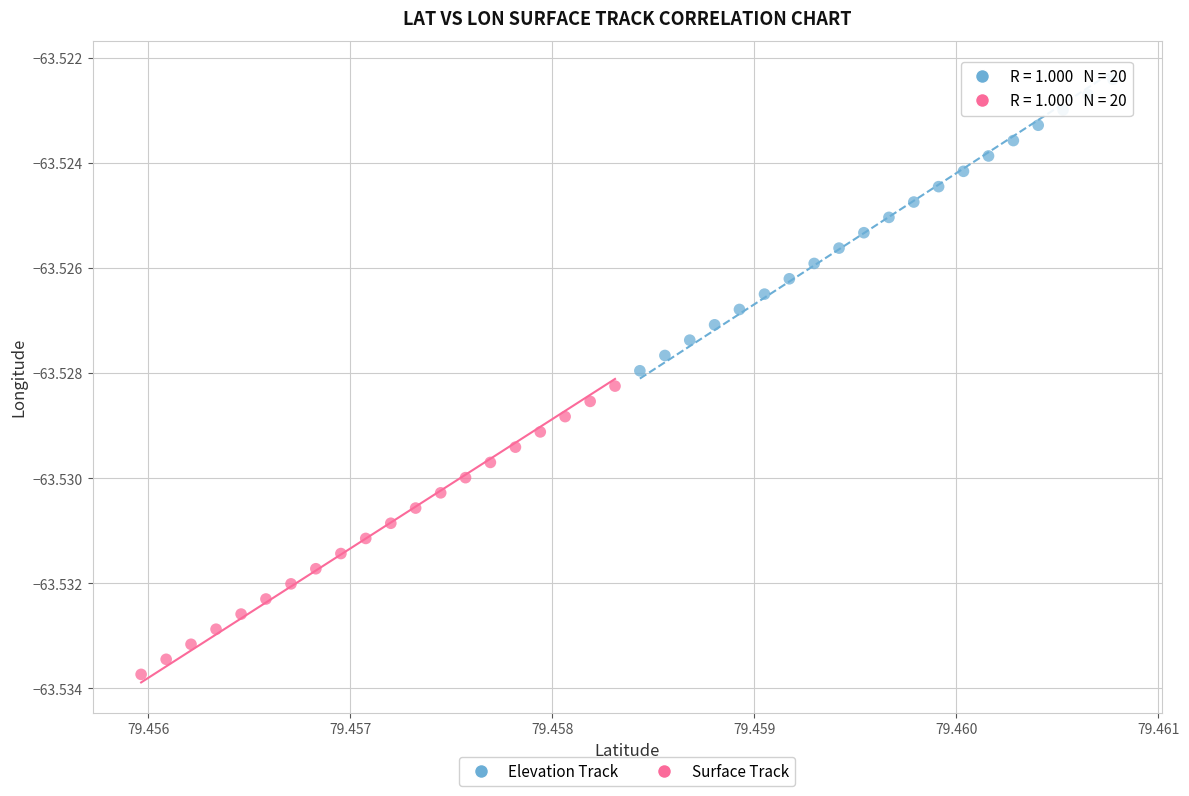

Which series reaches the minimum Y coordinate?

Surface Track